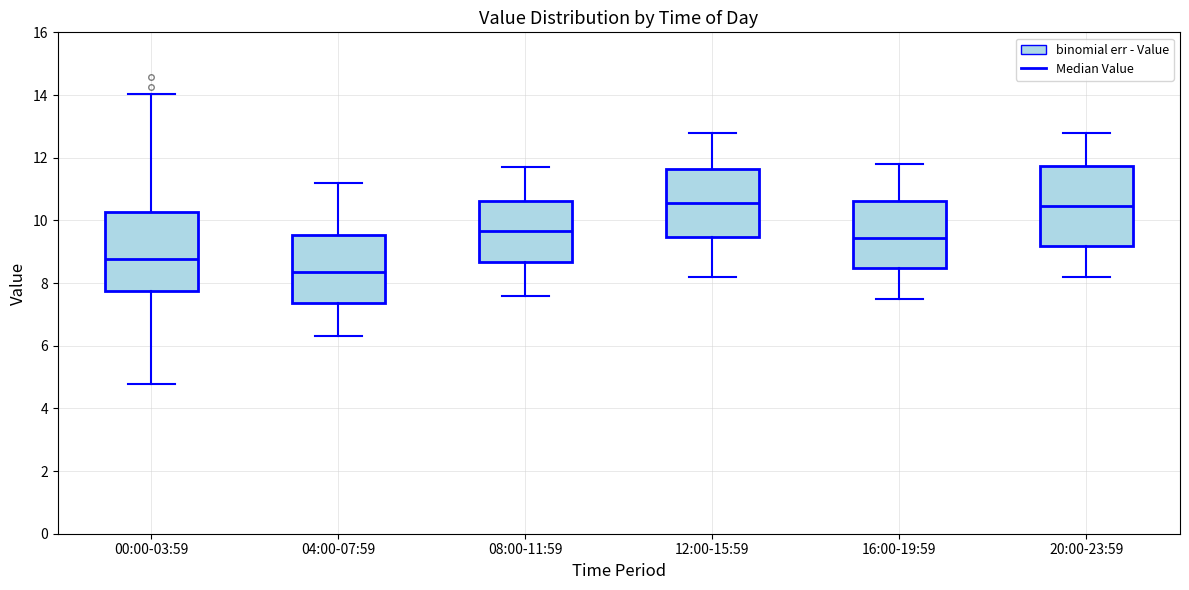

Reading left to right, transcribe this box plot: for each box, give where its median line is, the range the box spans, and where its two whiskers end, as read against the y-axis. The values are not printed on the chart, so give them approximately, as read against the axis.

00:00-03:59: median 8.8, box 7.8 to 10.2, whiskers 4.8 to 14.0
04:00-07:59: median 8.4, box 7.4 to 9.6, whiskers 6.4 to 11.2
08:00-11:59: median 9.6, box 8.6 to 10.6, whiskers 7.6 to 11.8
12:00-15:59: median 10.6, box 9.4 to 11.6, whiskers 8.2 to 12.8
16:00-19:59: median 9.4, box 8.4 to 10.6, whiskers 7.6 to 11.8
20:00-23:59: median 10.4, box 9.2 to 11.8, whiskers 8.2 to 12.8